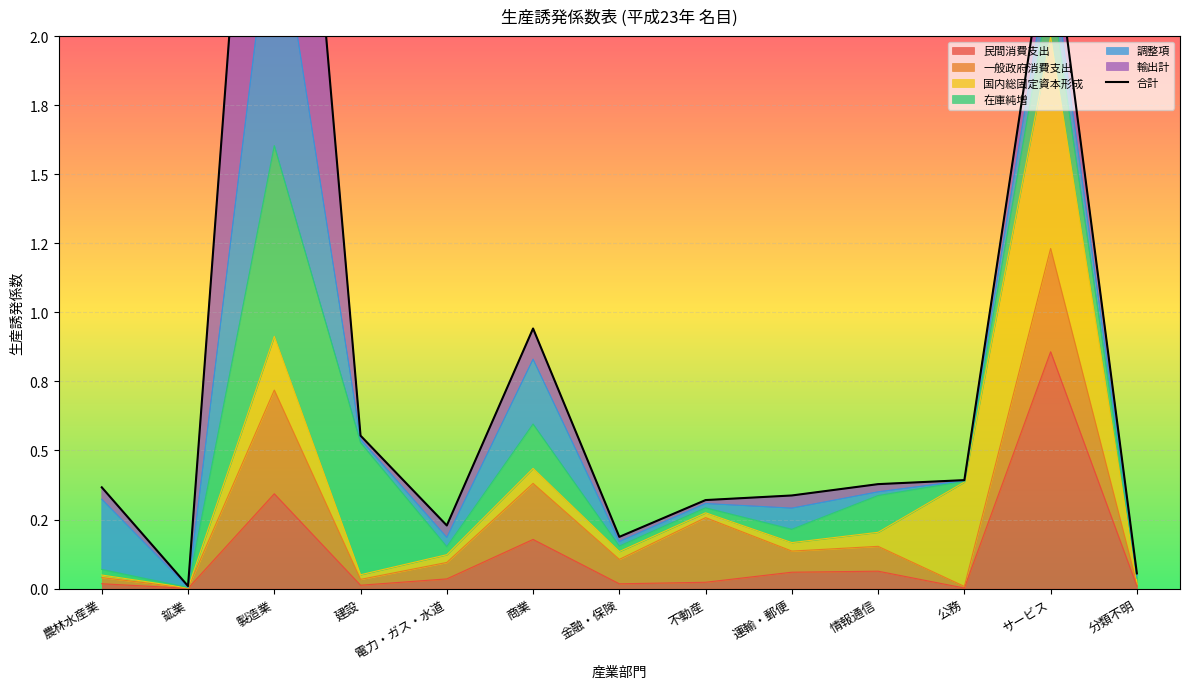

How many points are lower than both their immediate neighbors (excluding endpoints)?

3